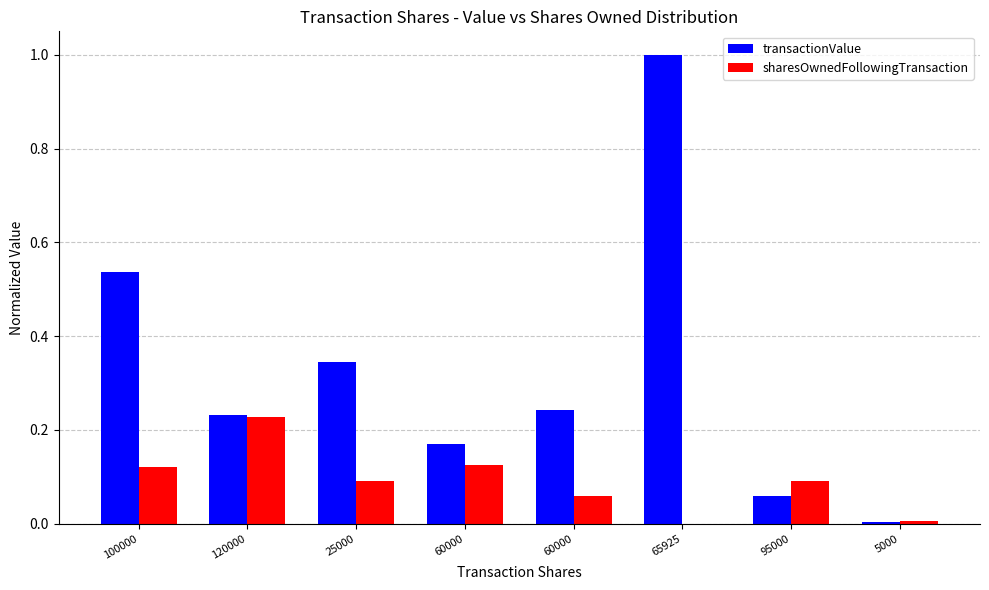

At how many categories does at least one series exceed 0?

8